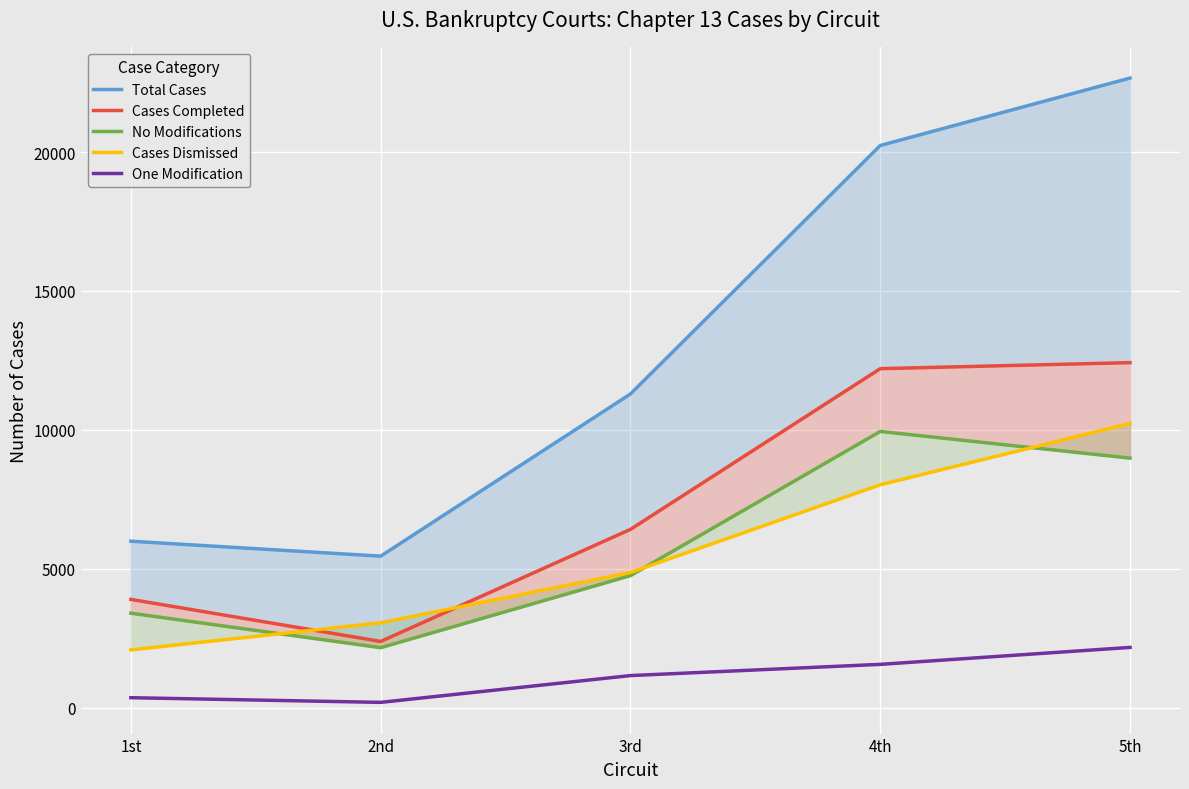

At which label is No Modifications closest to 6052?

3rd